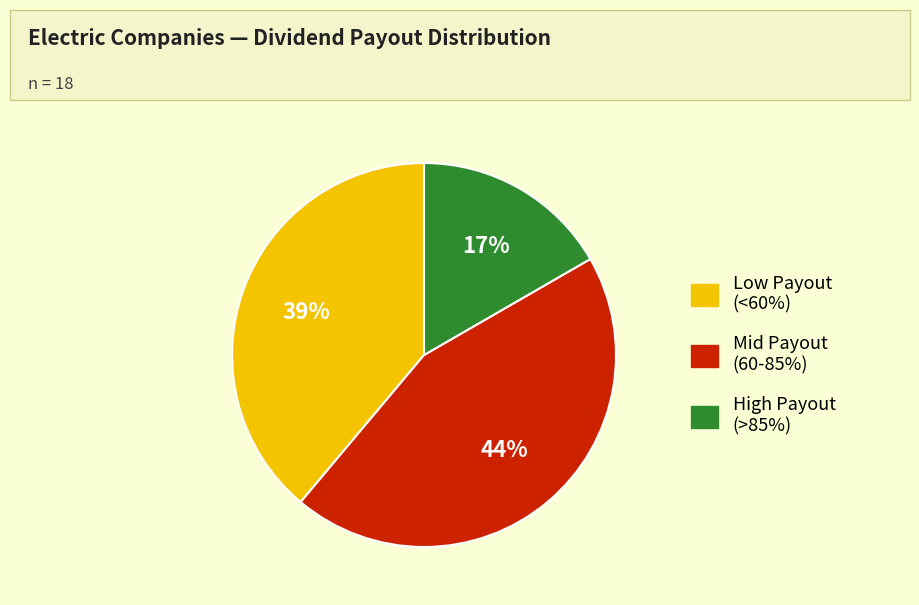

Is there a majority slice in this chart?

No